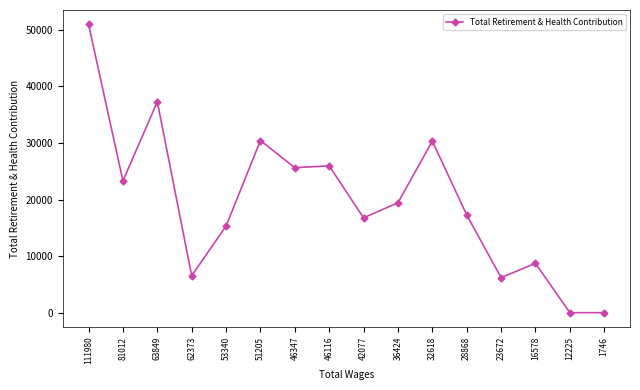

What is the greatest value displayed?

50945